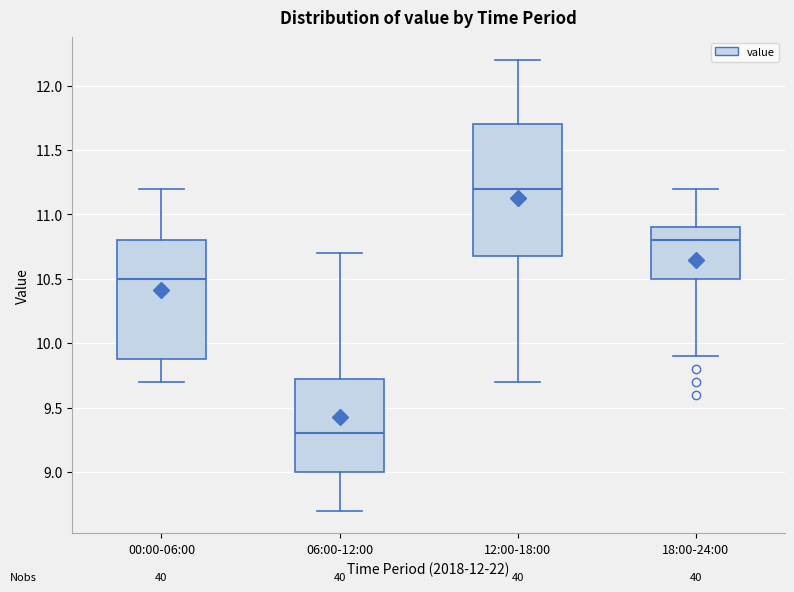

Reading left to right, transcribe this box plot: for each box, give where its median line is, the range the box spans, and where its two whiskers end, as read against the y-axis. The values are not printed on the chart, so give them approximately, as read against the axis.

00:00-06:00: median 10.50, box 9.90 to 10.80, whiskers 9.70 to 11.20
06:00-12:00: median 9.30, box 9.00 to 9.75, whiskers 8.70 to 10.70
12:00-18:00: median 11.20, box 10.70 to 11.70, whiskers 9.70 to 12.20
18:00-24:00: median 10.80, box 10.50 to 10.90, whiskers 9.90 to 11.20